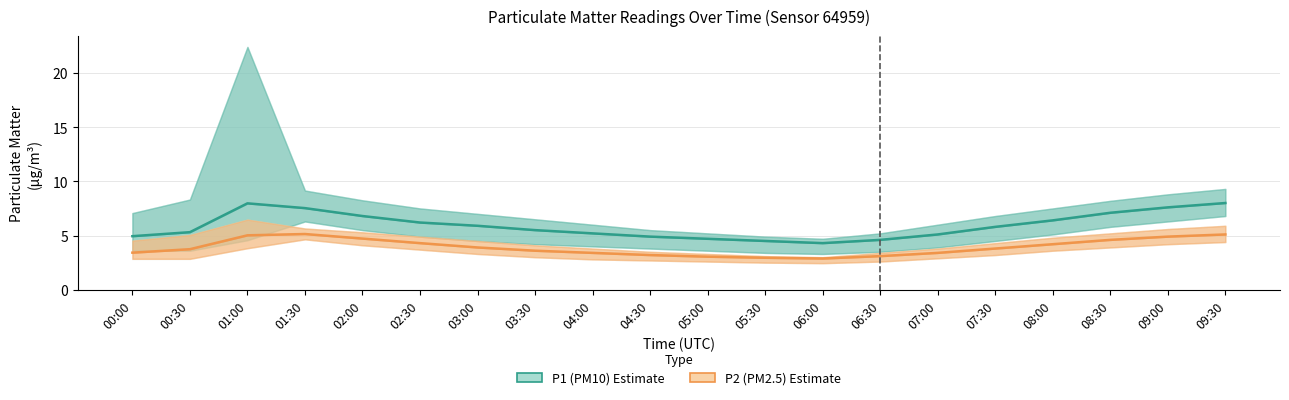

Which series has the largest total across all categories?

P1 (PM10)